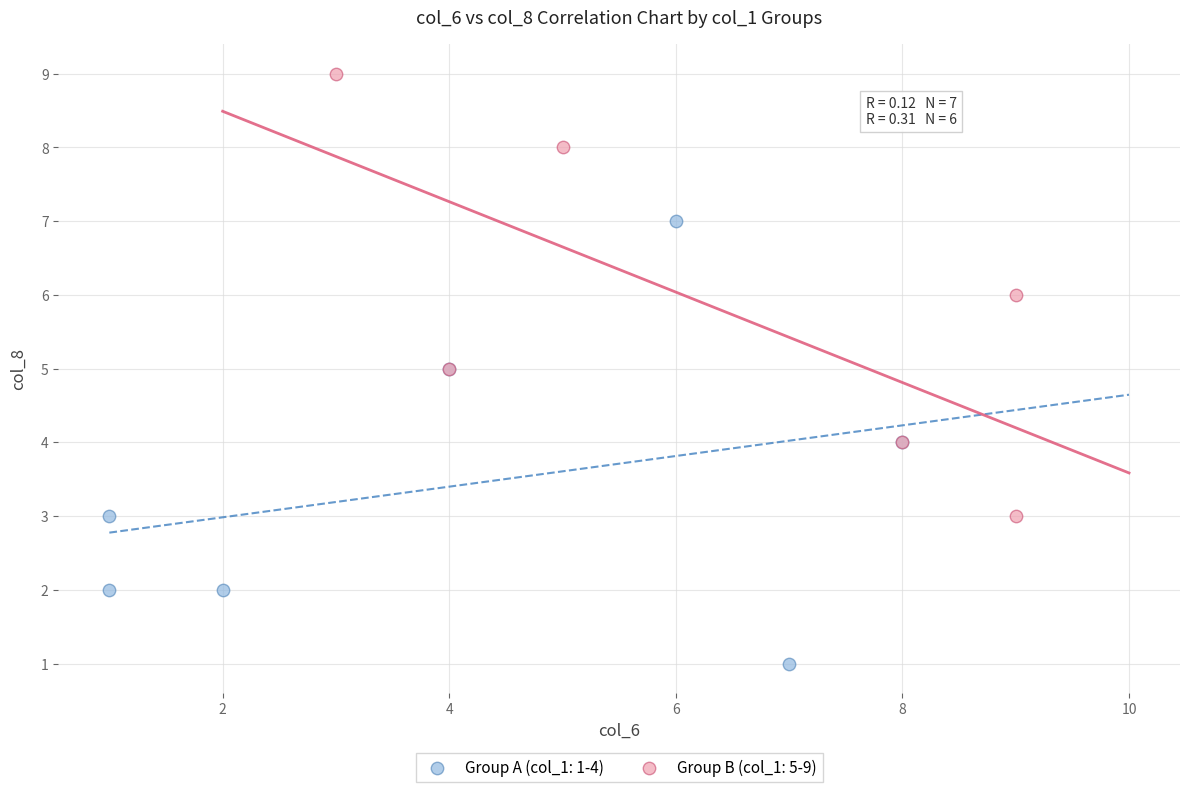

What are all the series names shown in the legend?

Group A (col_1: 1-4), Group B (col_1: 5-9)